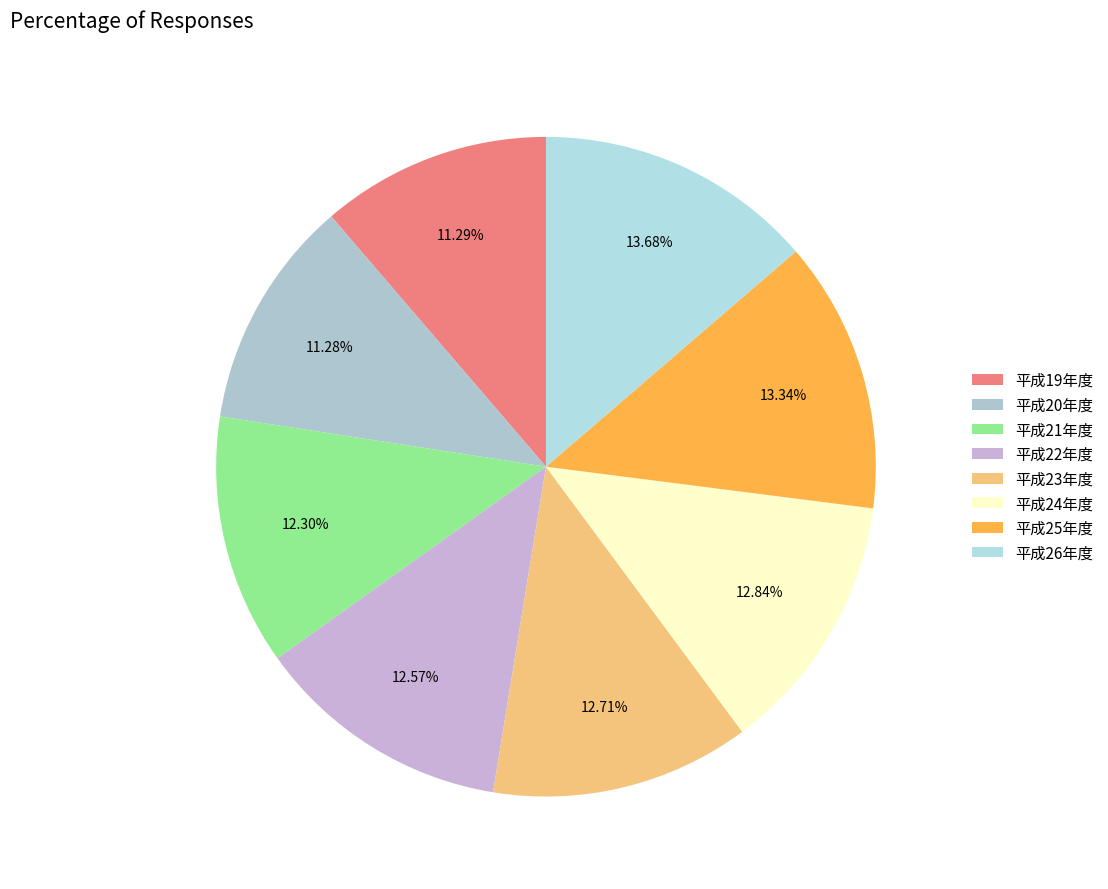

Is there a majority slice in this chart?

No